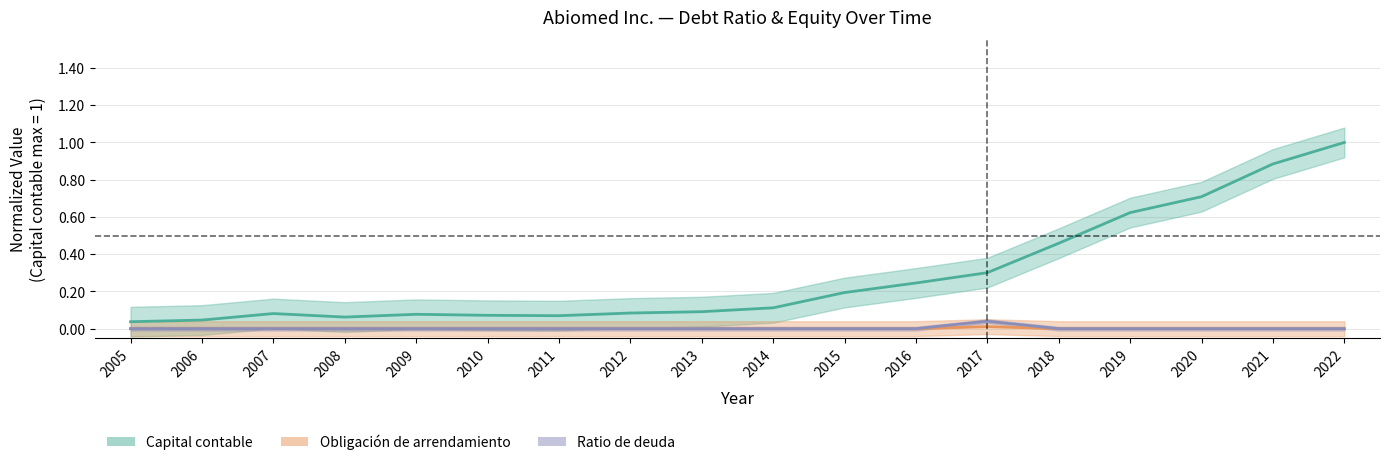

How many Ratio de deuda values are between 0 and 1?

18